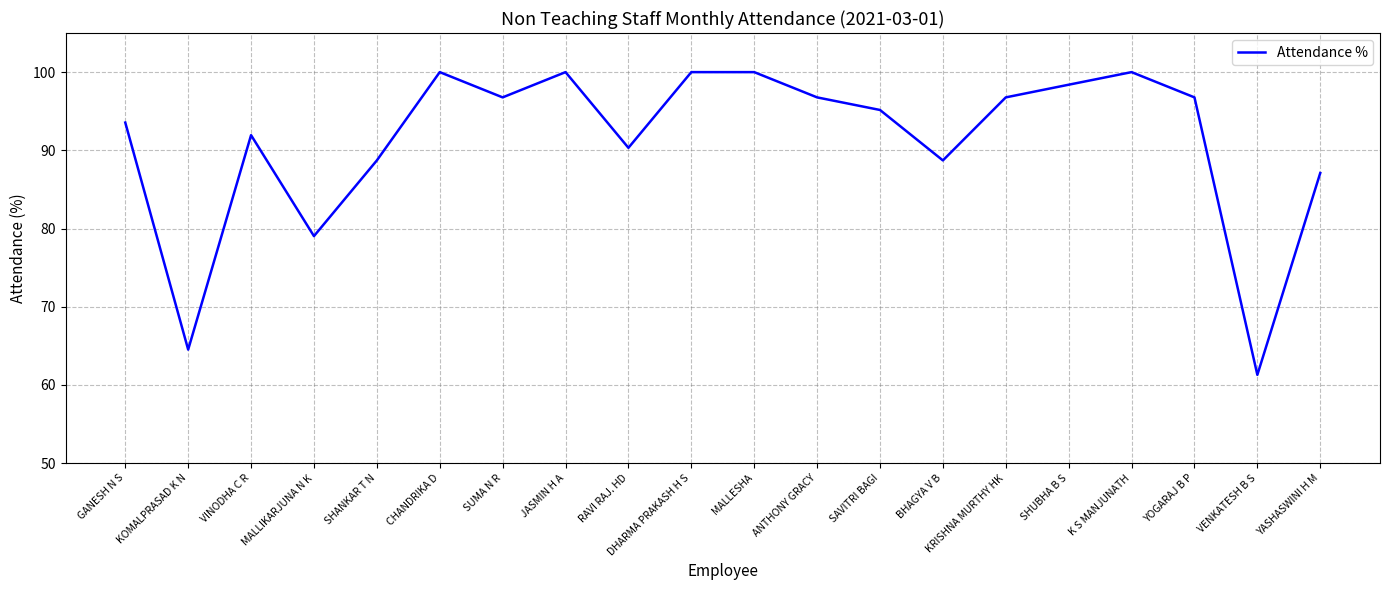

Which category has the lowest value across all series?

VENKATESH B S